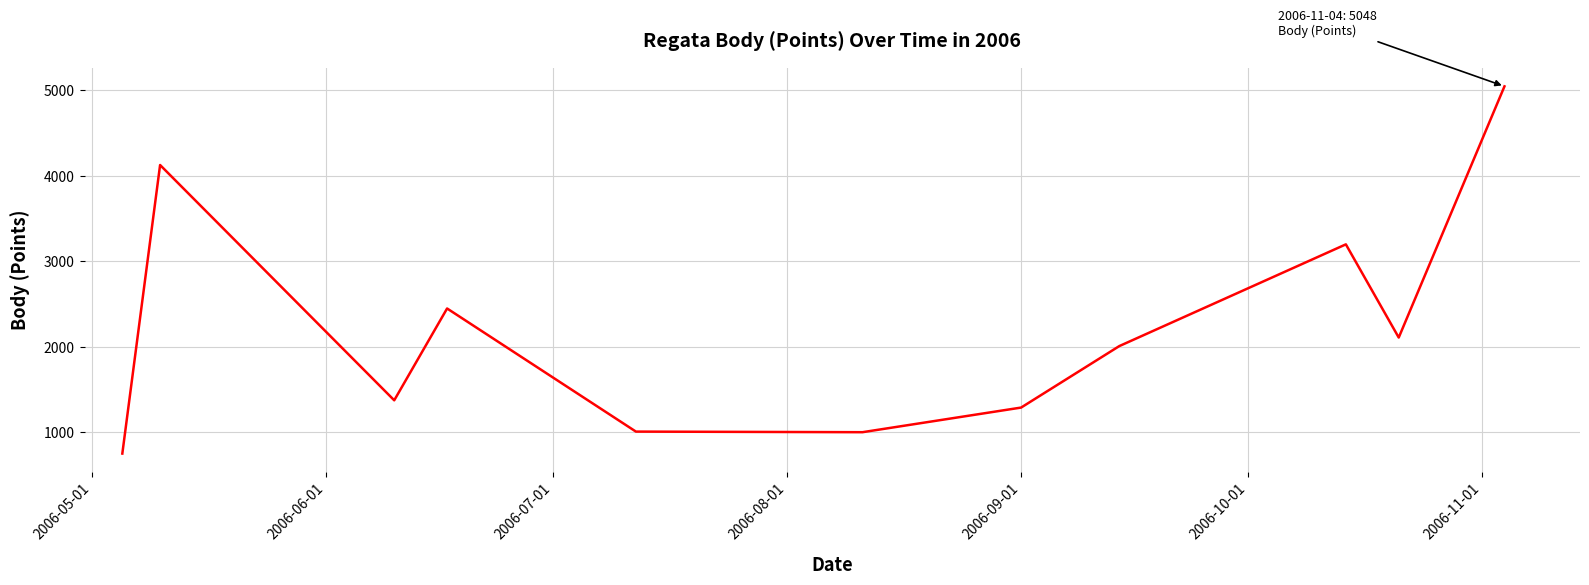

What is the minimum value shown in the chart?

753